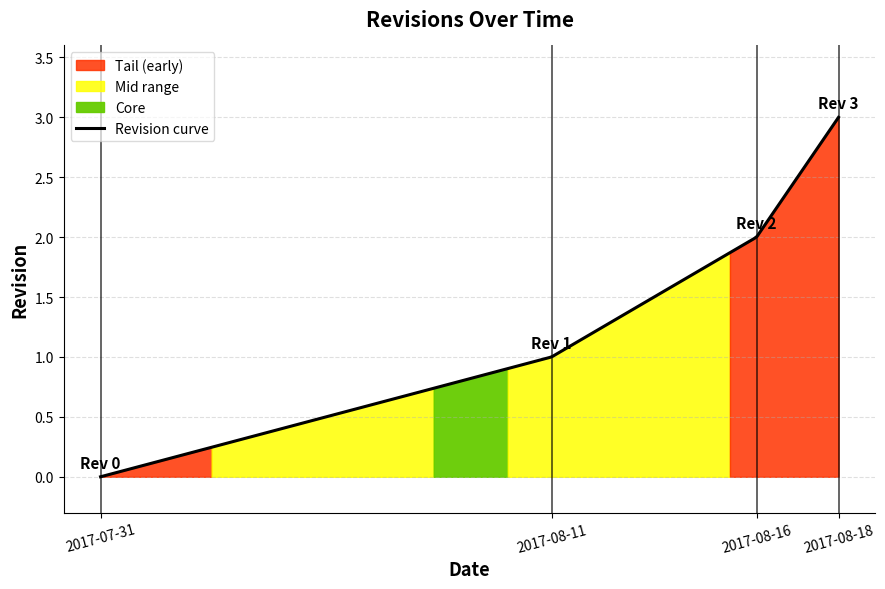

How many lines are shown in the chart?

1